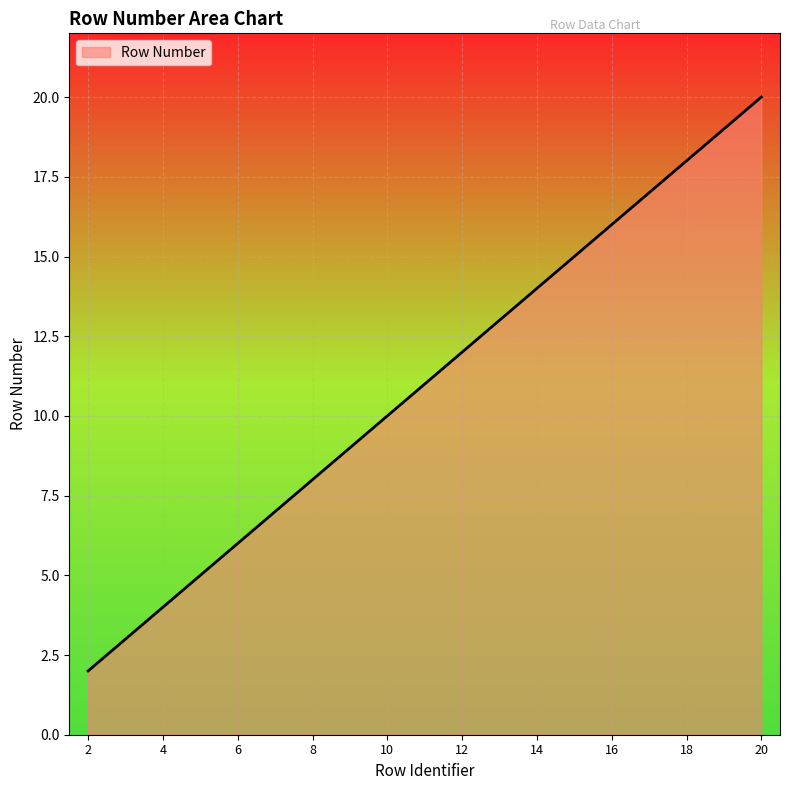

What is the average value?

11